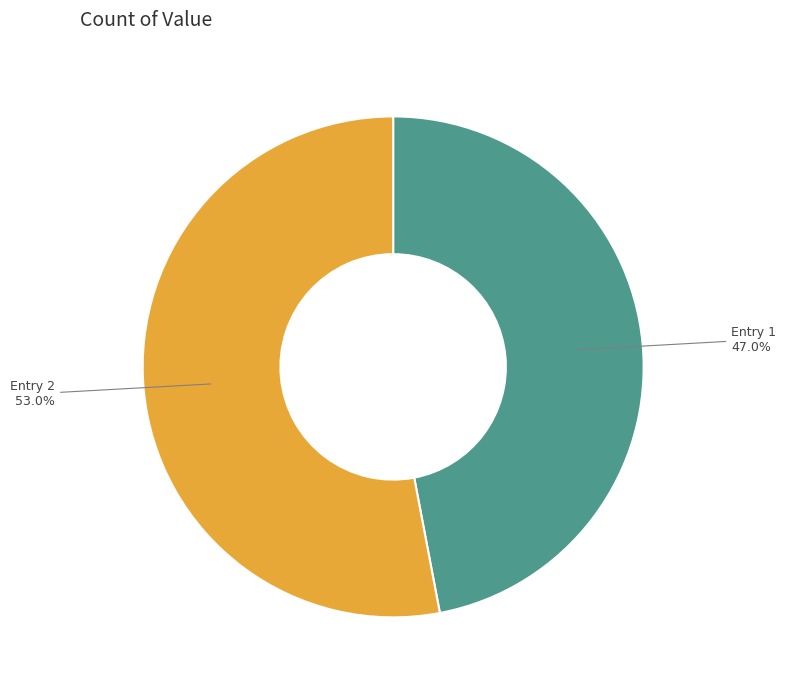

Which has a higher value, Entry 1 or Entry 2?

Entry 2